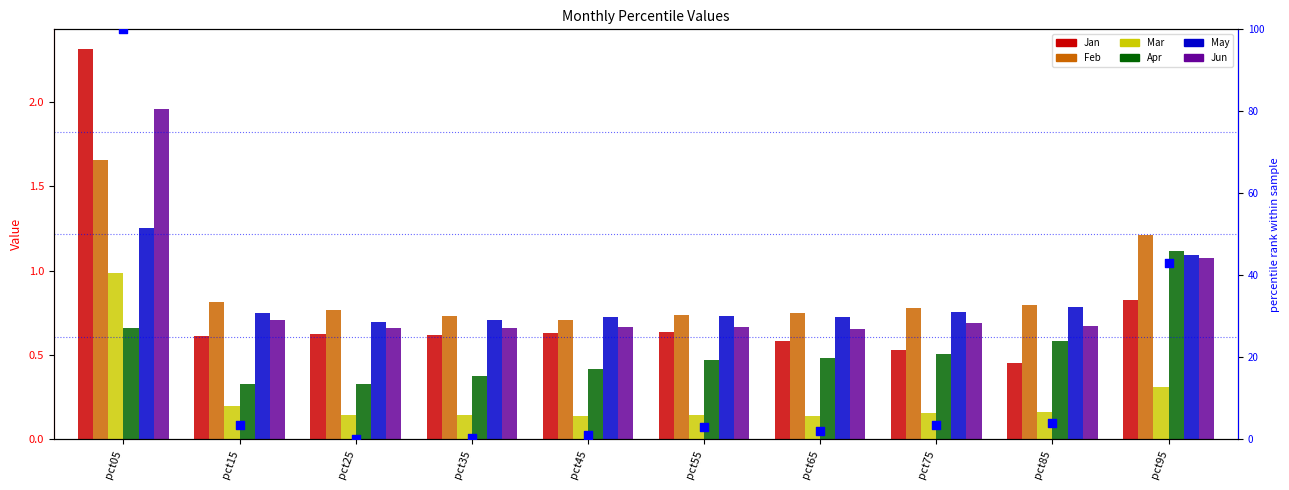

Which series has the largest total across all categories?

Feb